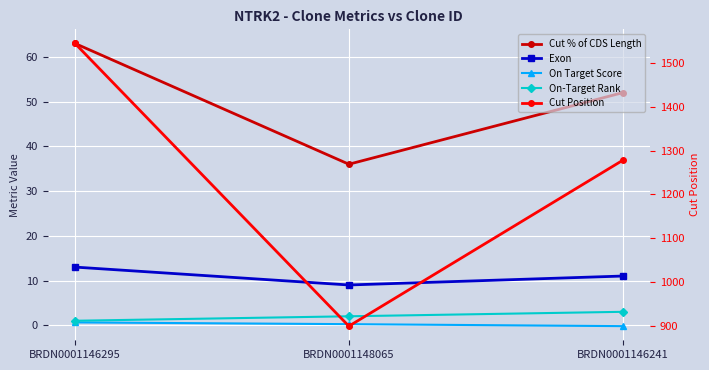

The Exon series shows 19.8 at BRDN0001146295. True or false?

False